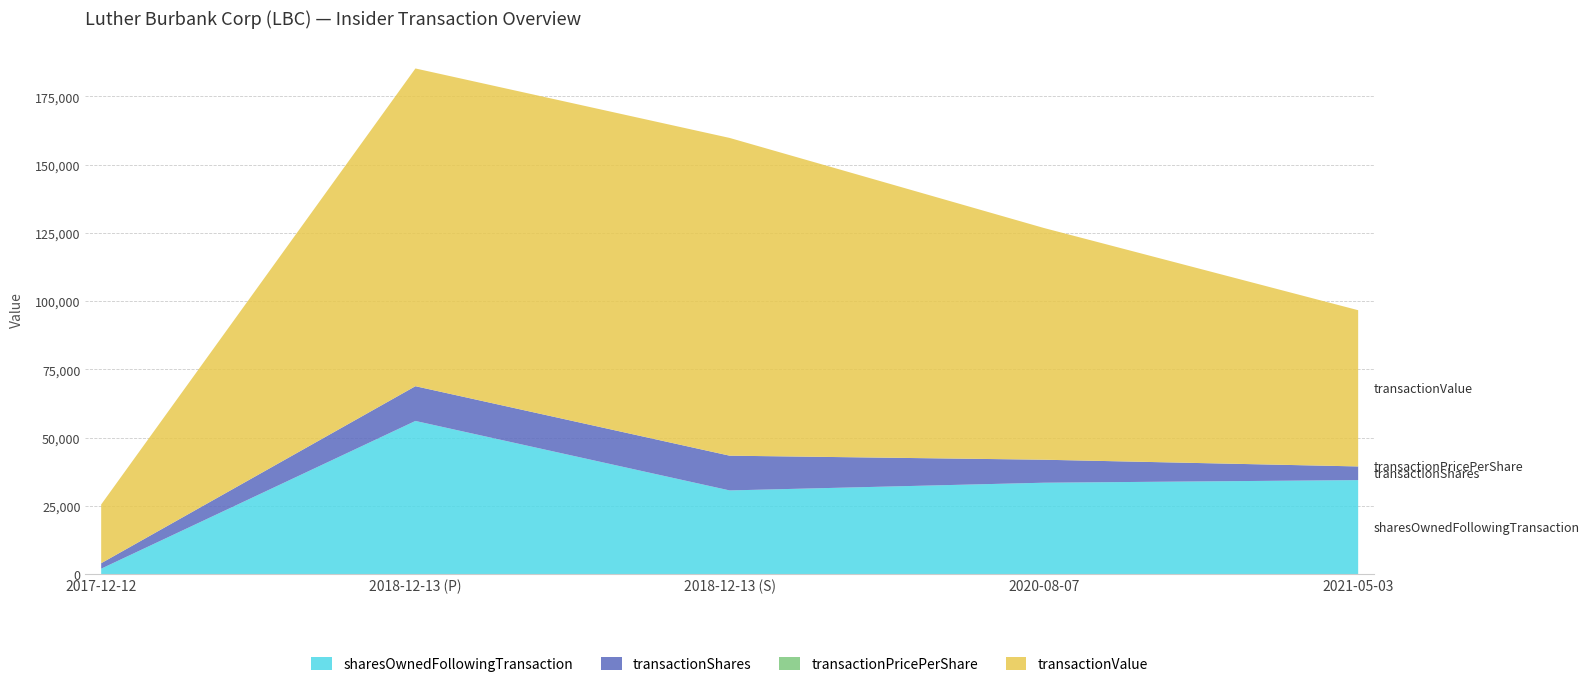

Reading right to left, transcribe all the data shown in this chart.

sharesOwnedFollowingTransaction: 34438.0	33479.0	30654.0	56098.0	2000.0
transactionShares: 5000.0	8420.0	12722.0	12722.0	2000.0
transactionPricePerShare: 11.4	10.1	9.1	9.1	10.8
transactionValue: 57204.0	84848.0	116350.0	116350.0	21500.0